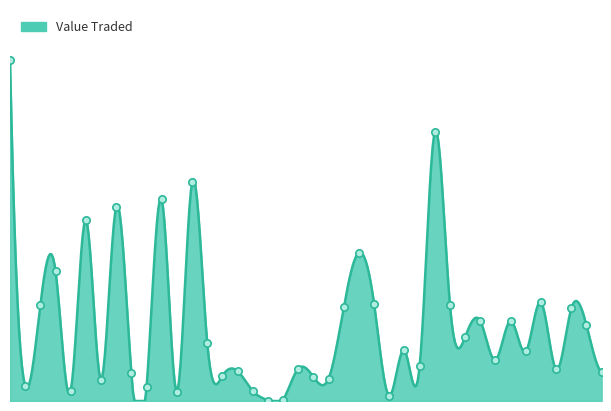

Which has a higher value, 20/08/2023 or 15/10/2023?

15/10/2023